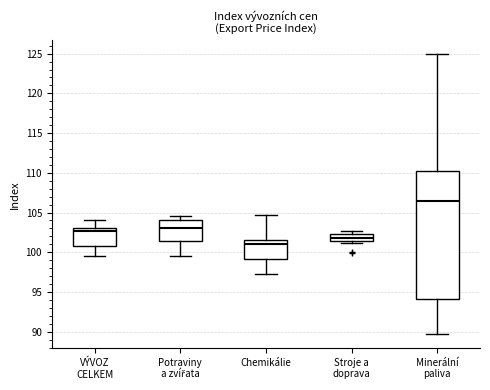

Where does the median line of the box for Potraviny a zvířata sit on the y-axis? The values are not printed on the chart, so give them approximately, as read against the axis.

103.0